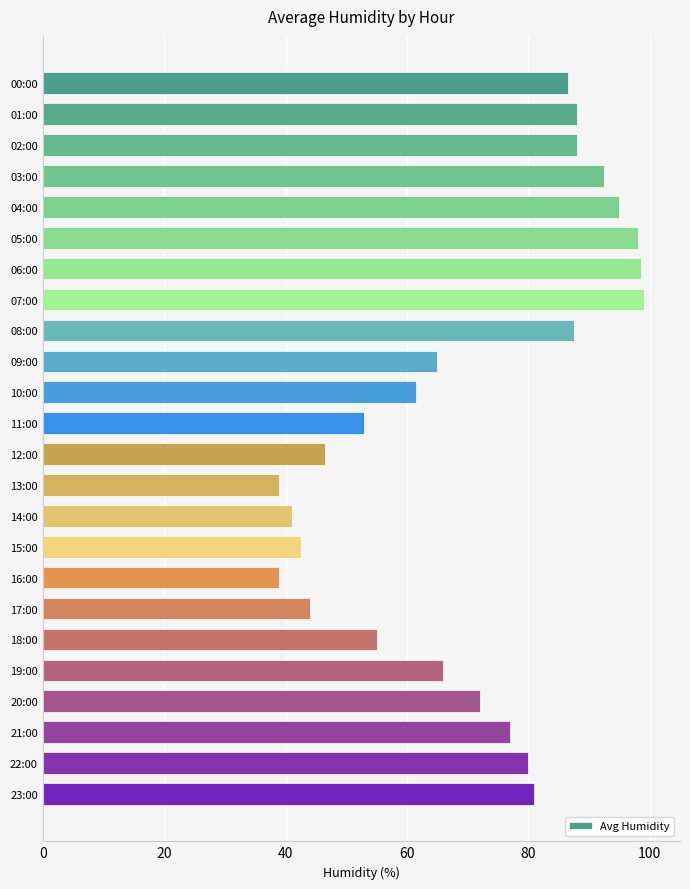

Reading top to bottom, what are all the values shown in this chart?

00:00=86.5	01:00=88.0	02:00=88.0	03:00=92.5	04:00=95.0	05:00=98.0	06:00=98.5	07:00=99.0	08:00=87.5	09:00=65.0	10:00=61.5	11:00=53.0	12:00=46.5	13:00=39.0	14:00=41.0	15:00=42.5	16:00=39.0	17:00=44.0	18:00=55.0	19:00=66.0	20:00=72.0	21:00=77.0	22:00=80.0	23:00=81.0